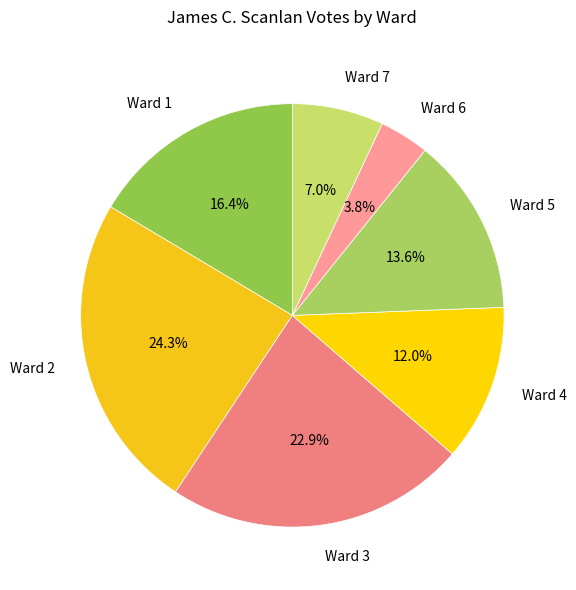

To the nearest percent, what portion does Ward 3 represent?

23%